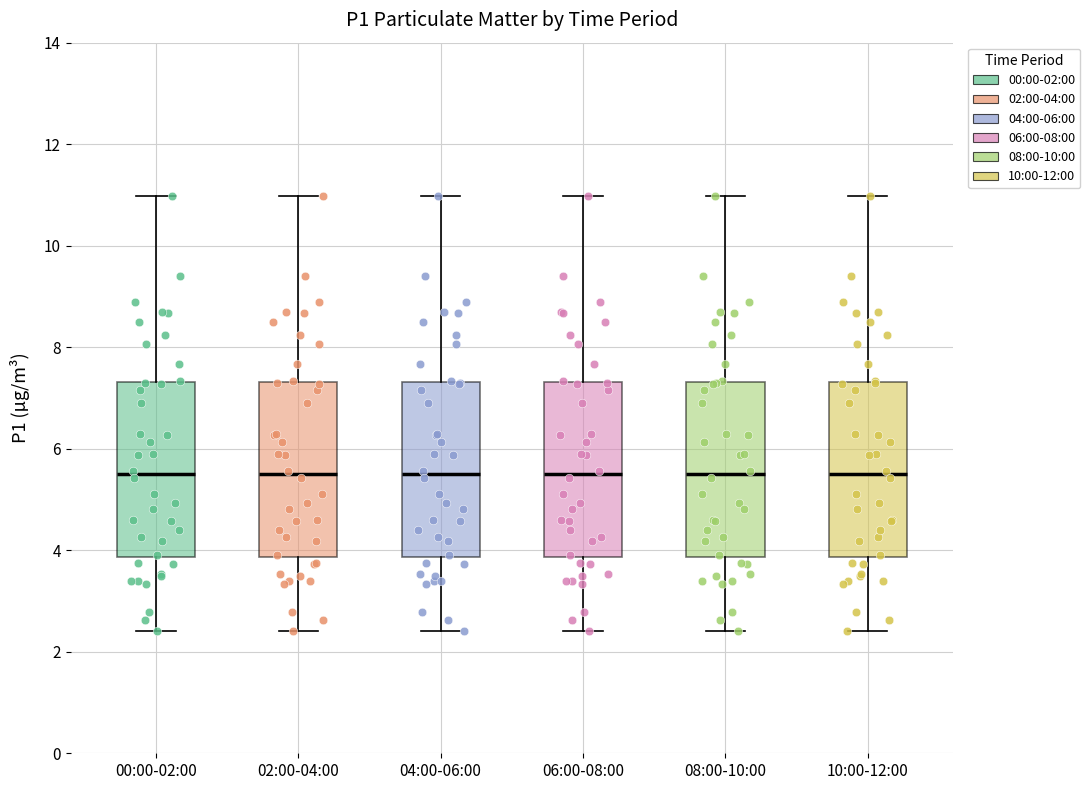

Reading left to right, read every box against the y-axis: the position of its median line, the range the box covers, and the ends of its whiskers. The values are not printed on the chart, so give them approximately, as read against the axis.

00:00-02:00: median 5.6, box 3.8 to 7.4, whiskers 2.4 to 11.0
02:00-04:00: median 5.6, box 3.8 to 7.4, whiskers 2.4 to 11.0
04:00-06:00: median 5.6, box 3.8 to 7.4, whiskers 2.4 to 11.0
06:00-08:00: median 5.6, box 3.8 to 7.4, whiskers 2.4 to 11.0
08:00-10:00: median 5.6, box 3.8 to 7.4, whiskers 2.4 to 11.0
10:00-12:00: median 5.6, box 3.8 to 7.4, whiskers 2.4 to 11.0